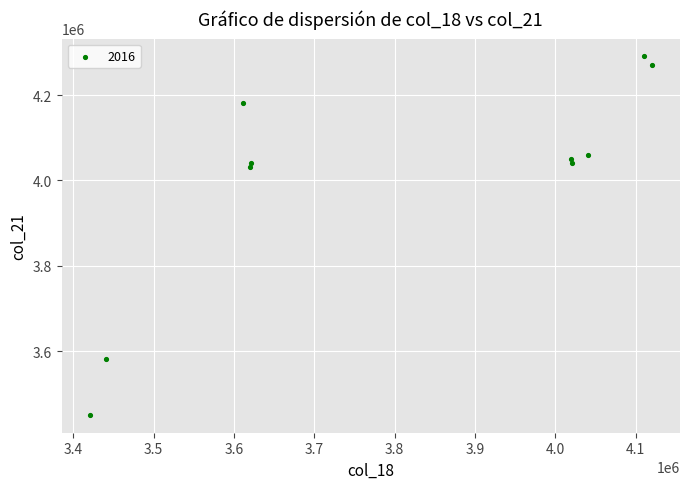

What Y value in the scatter plot is closest to 3870701?

4030507